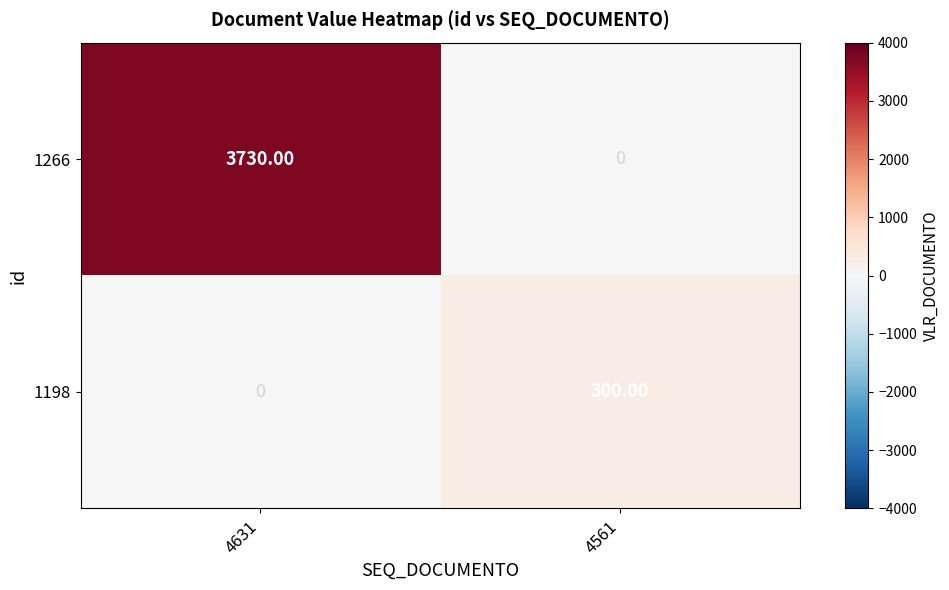

Which series has the largest range (max minus min)?

1266